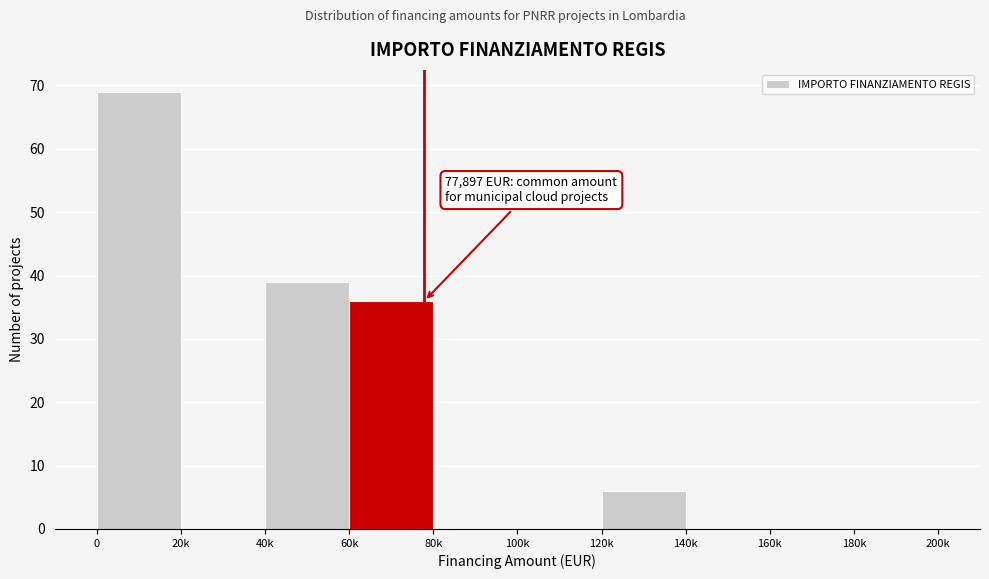

Reading right to left, list all the values displayed in this chart.

180k=0	160k=0	140k=0	120k=6	100k=0	80k=0	60k=36	40k=39	20k=0	0=69